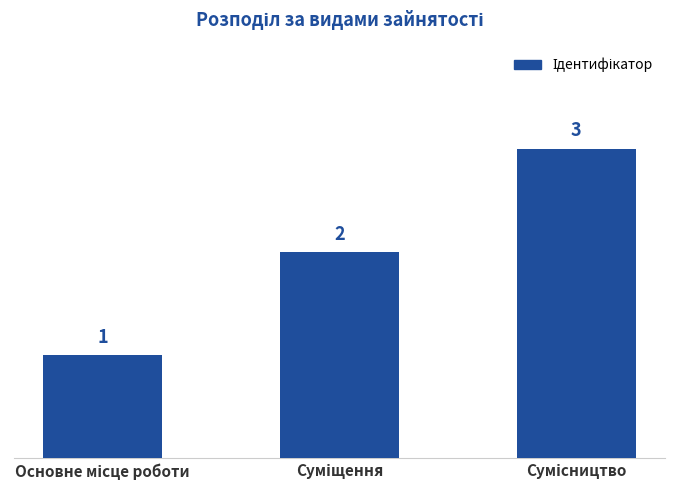

What is the value of the 1st bar from the left?

1